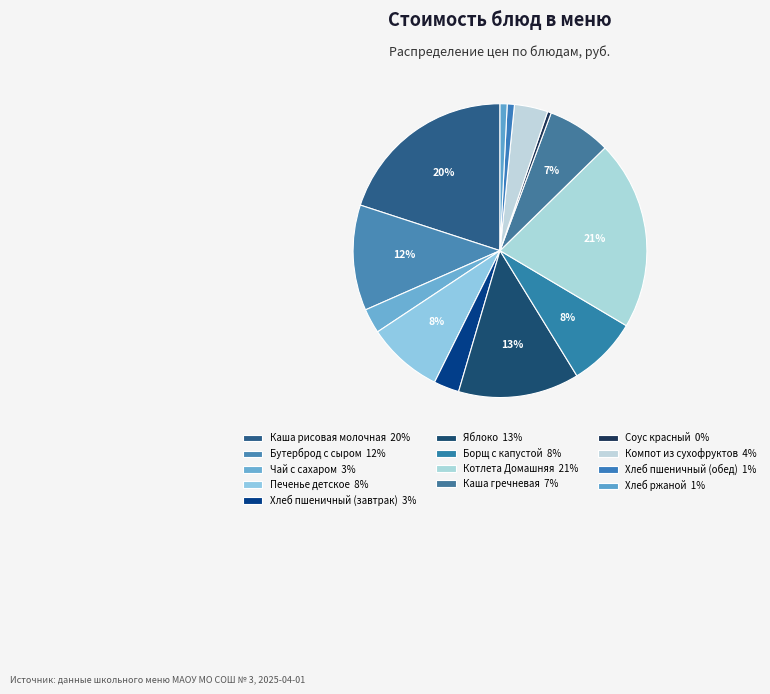

How many slices are in this pie chart?

13